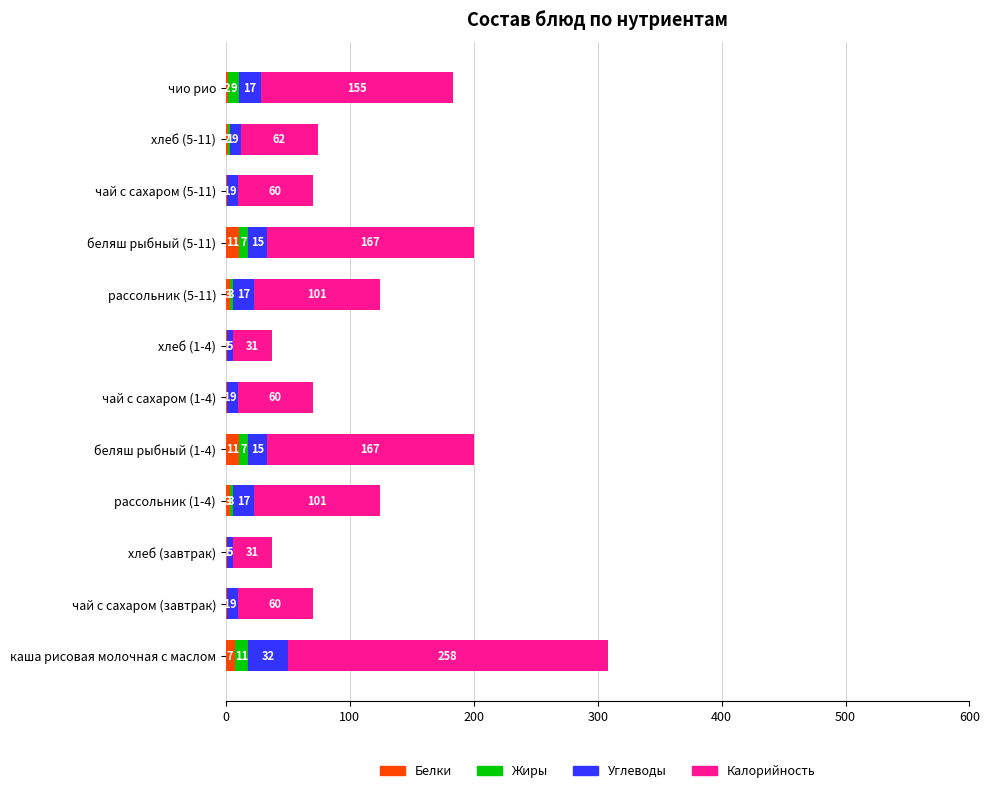

At which category is the sum across all series the highest?

каша рисовая молочная с маслом